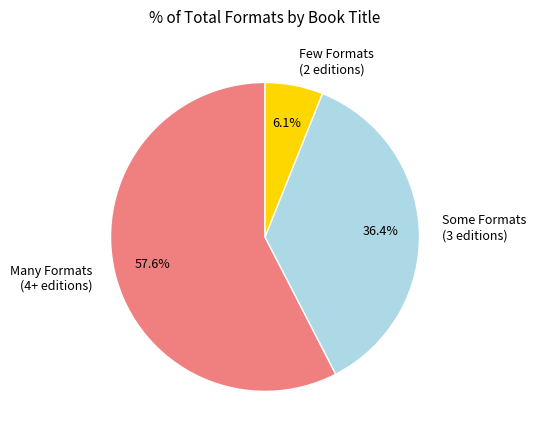

How many segments does this pie chart have?

3